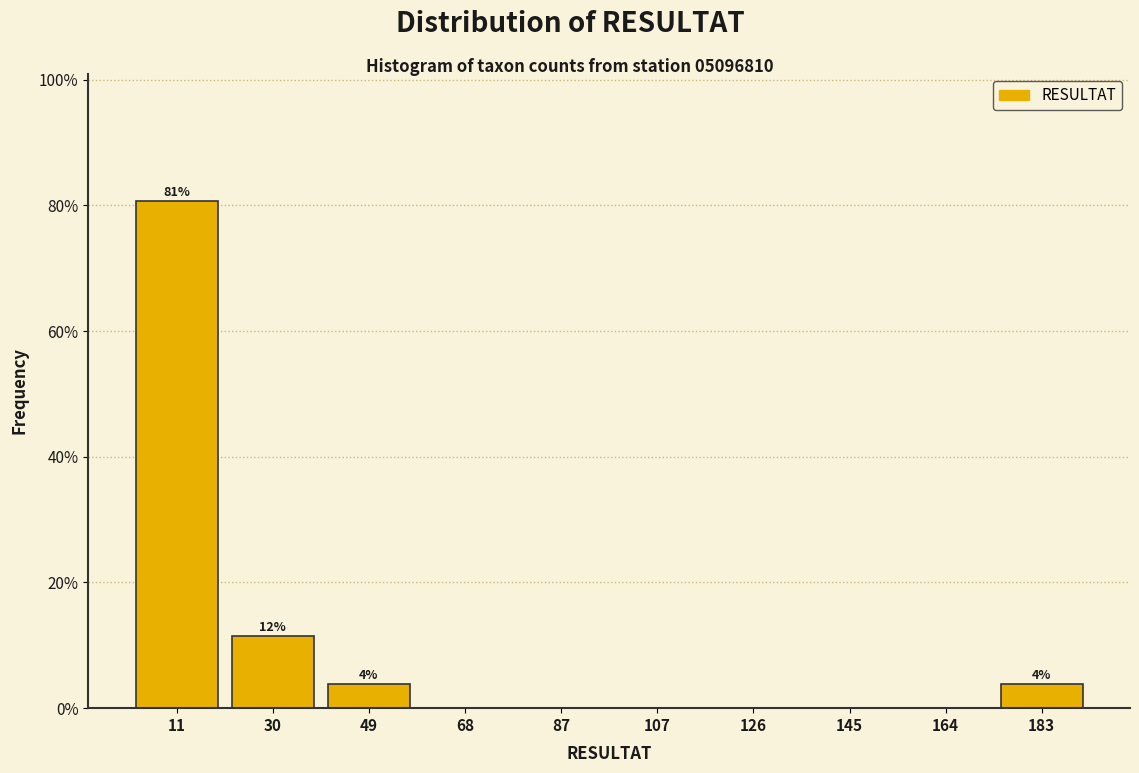

Which range on the x-axis has the tallest bar?

1.0 to 20.2